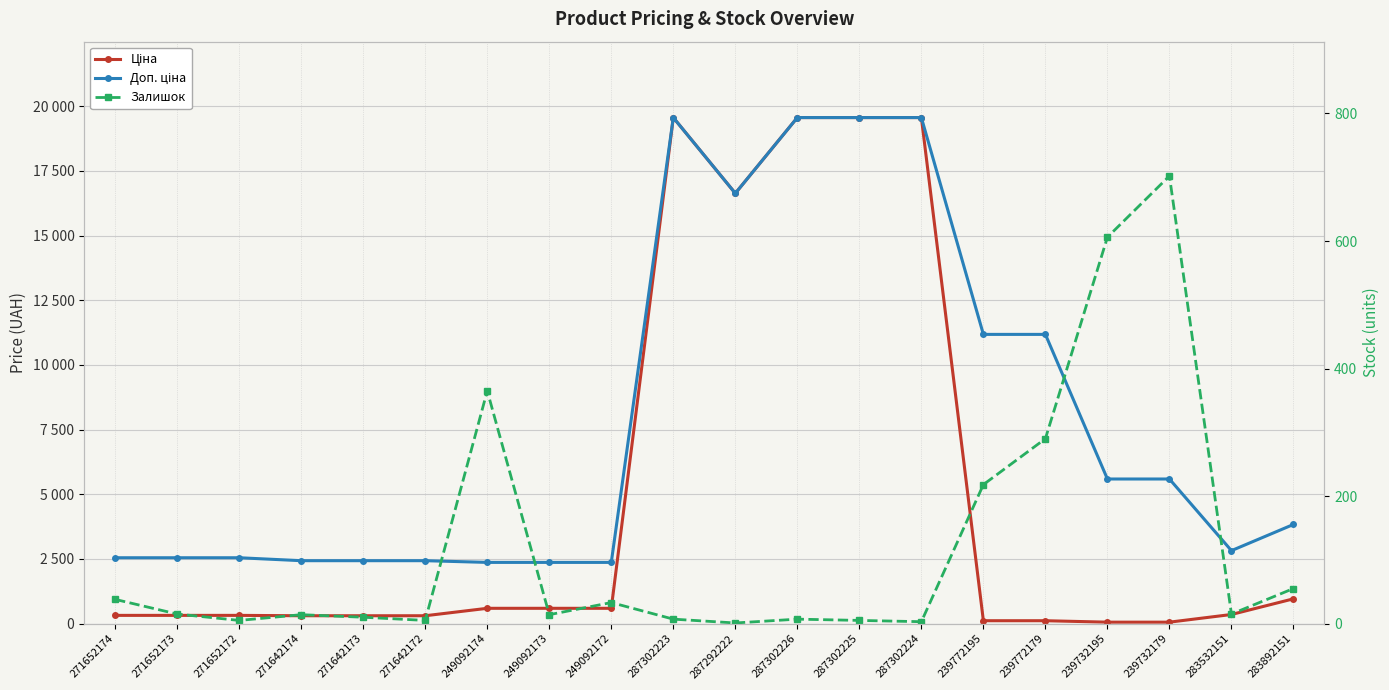

True or false: Ціна and Доп. ціна cross at least once.

False